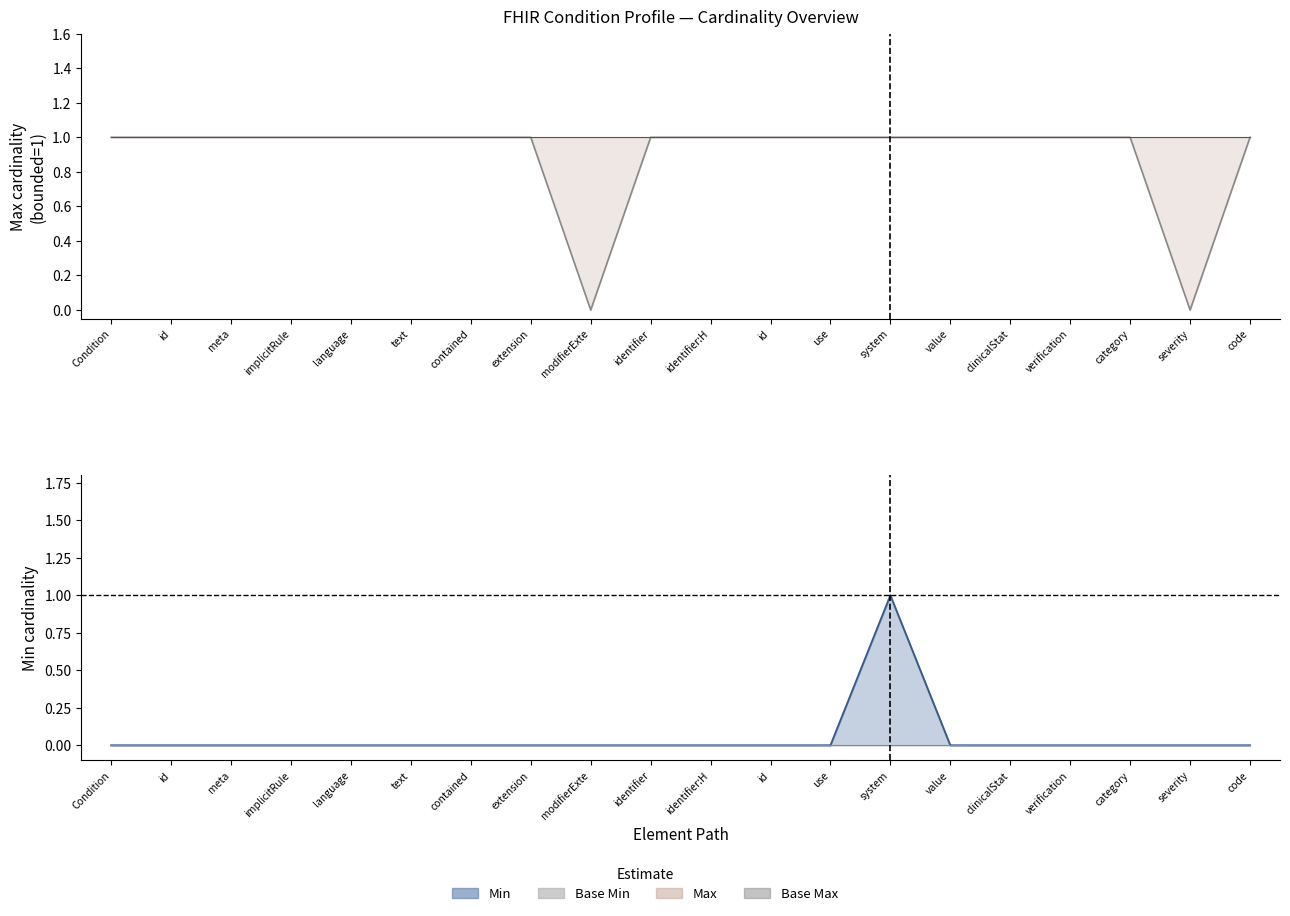

How many lines are shown in the chart?

2